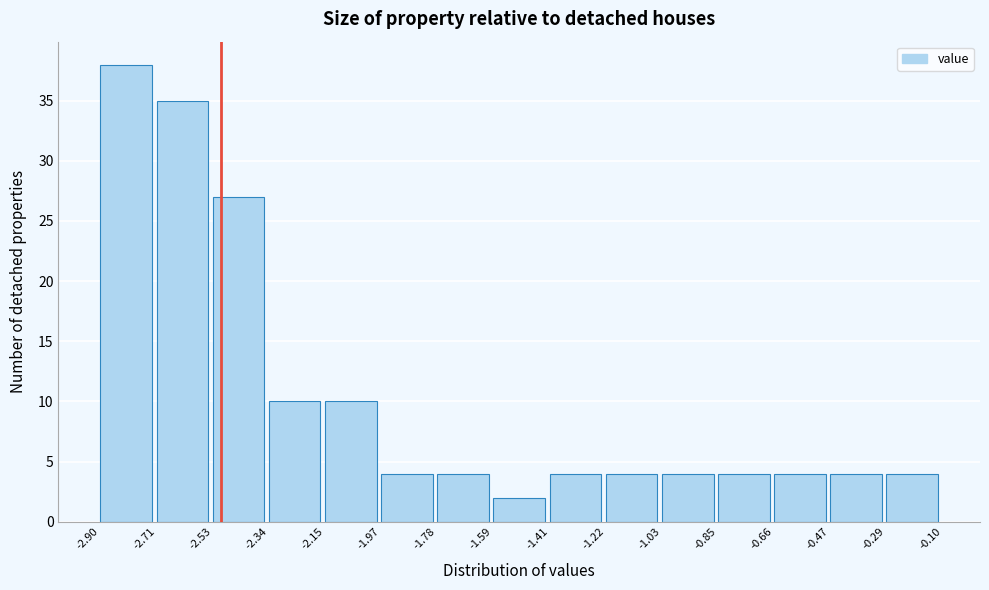

Which range on the x-axis has the tallest bar?

-2.90 to -2.71